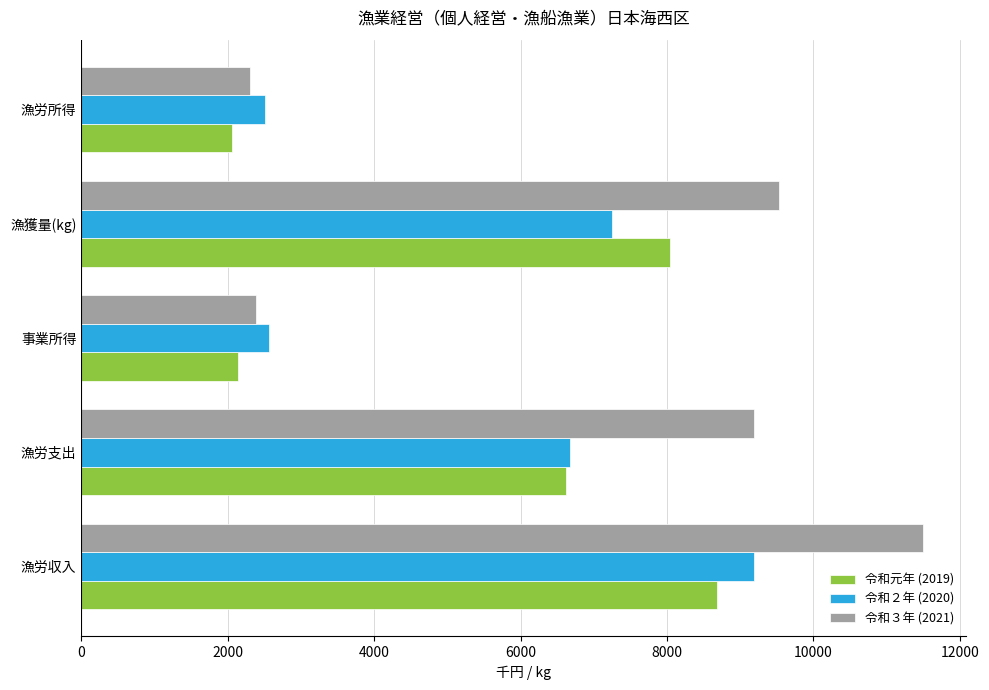

What are all the series names shown in the legend?

令和元年 (2019), 令和２年 (2020), 令和３年 (2021)